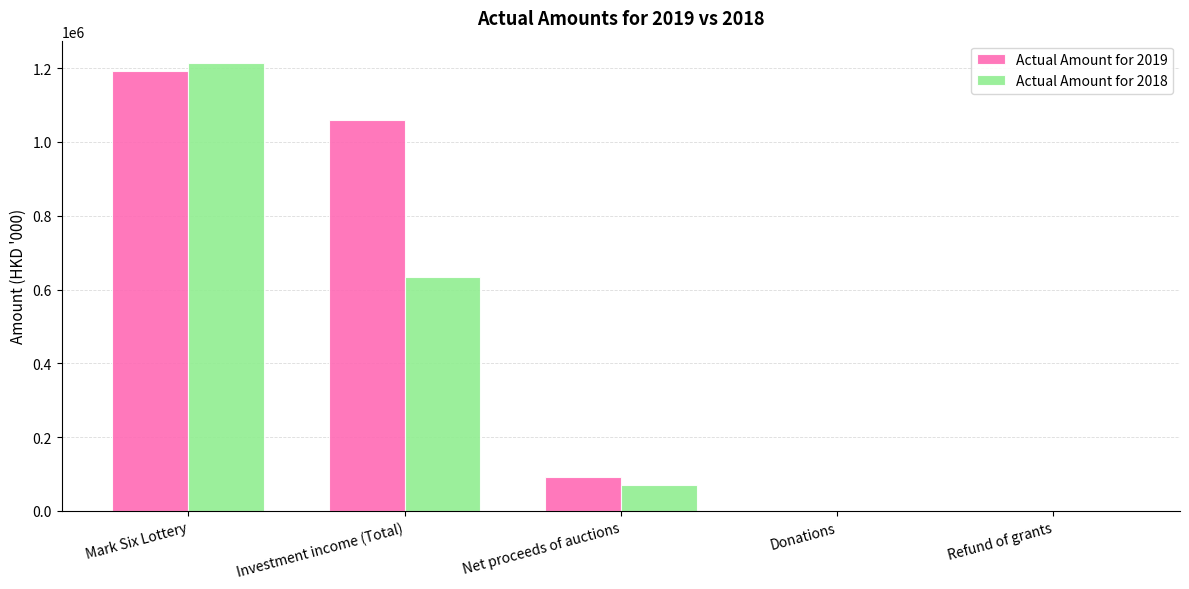

At which category is the sum across all series the highest?

Mark Six Lottery